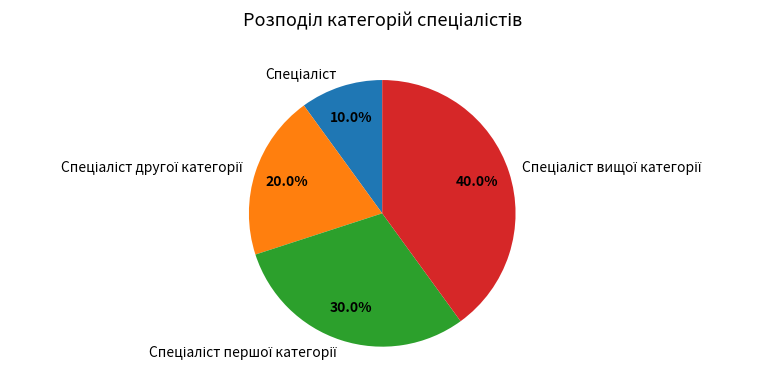

To the nearest percent, what is the difference between the largest and smallest slice percentages?

30%